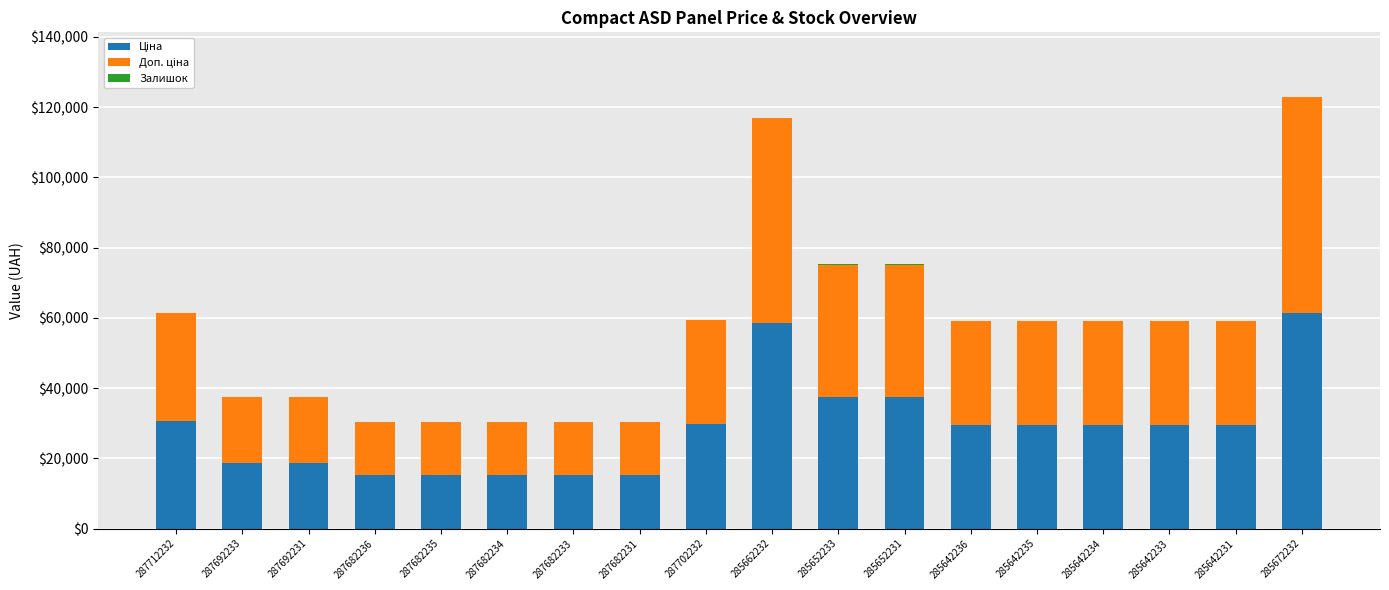

What is the total value across all series at 287682231?

30240.0